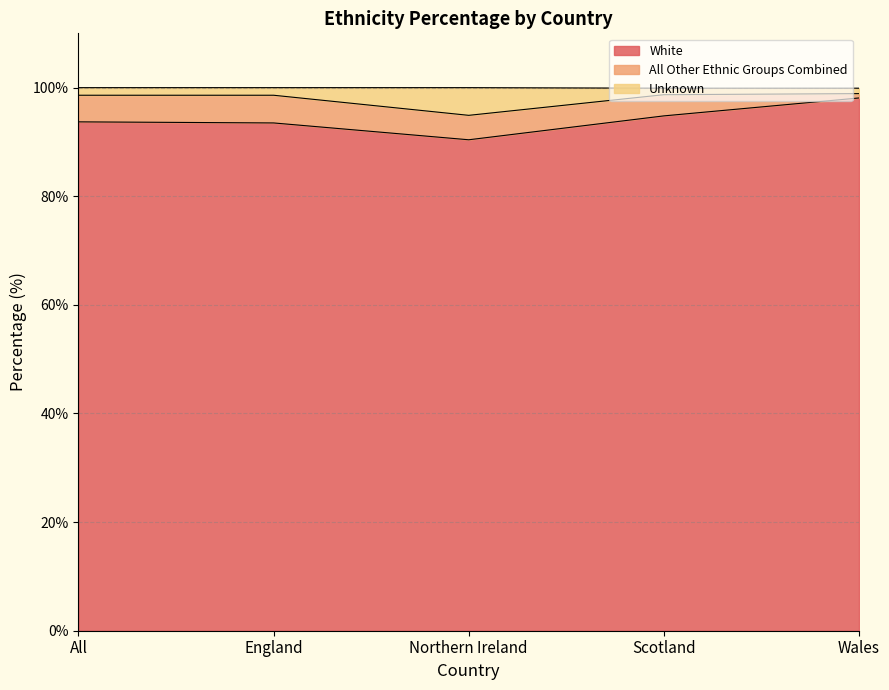

Which category has the highest value in the White series?

Wales